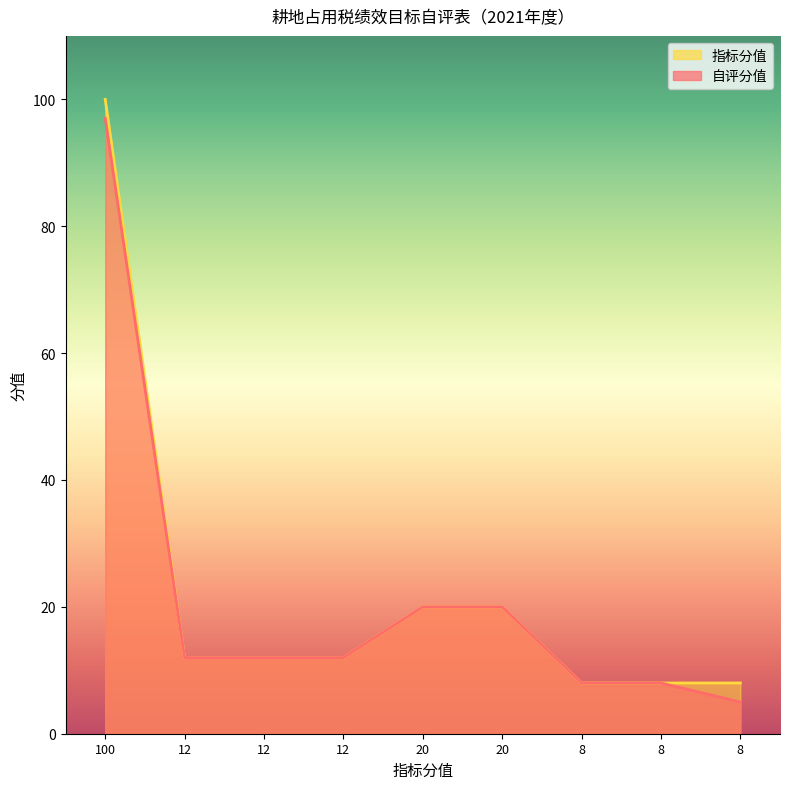

How many lines are shown in the chart?

2